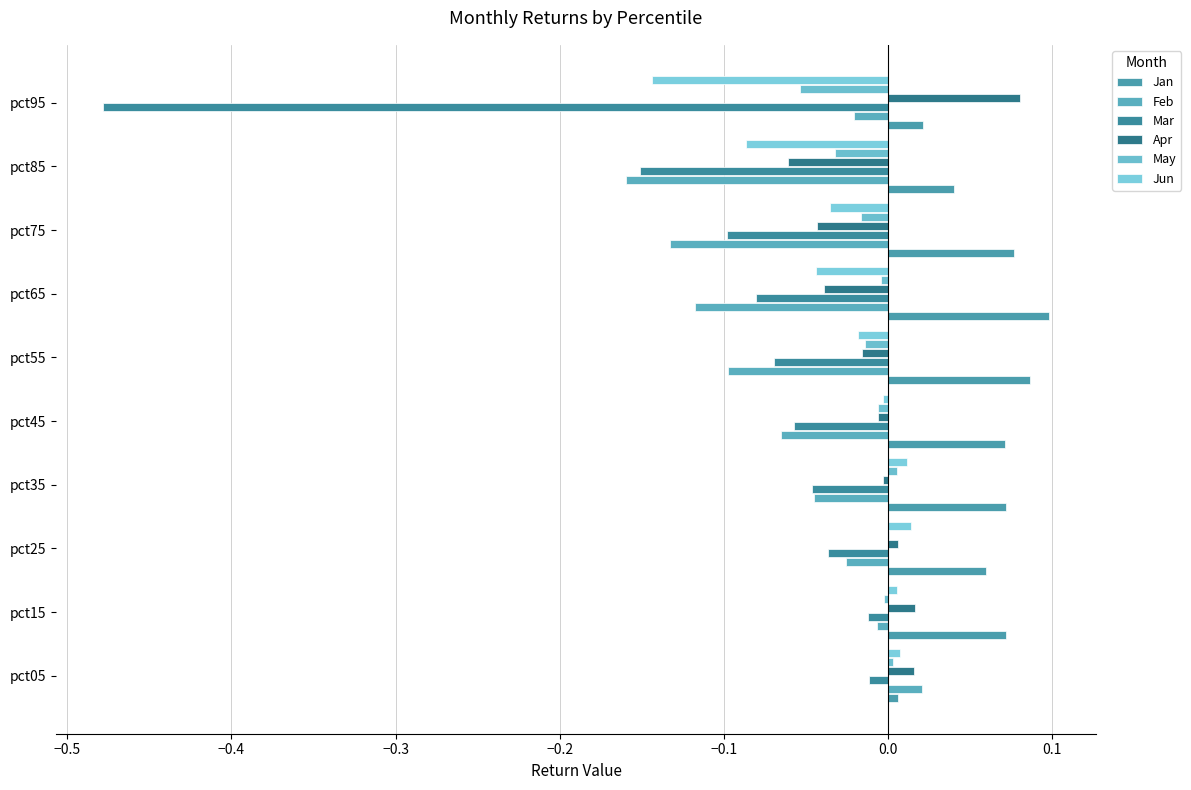

At how many categories does at least one series exceed 0?

10